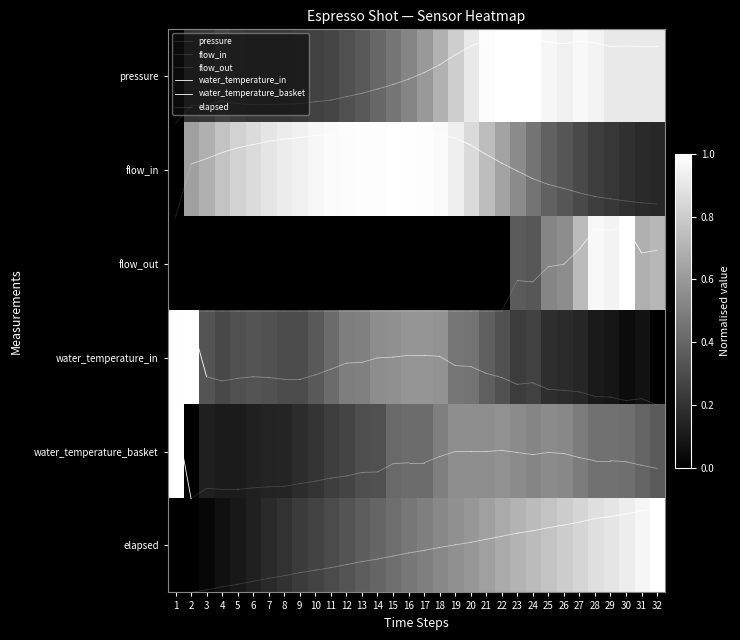

Reading left to right, extract all data points from this chart.

pressure: 0.0	0.2	0.2	0.3	0.2	0.2	0.2	0.2	0.2	0.3	0.3	0.3	0.4	0.4	0.5	0.5	0.6	0.7	0.8	0.9	1.0	1.0	1.0	1.0	1.0	0.9	1.0	1.0	0.9	0.9	0.9	0.9
flow_in: 0.0	0.6	0.7	0.8	0.8	0.9	0.9	0.9	0.9	1.0	1.0	1.0	1.0	1.0	1.0	1.0	1.0	1.0	0.9	0.9	0.7	0.6	0.5	0.5	0.4	0.3	0.3	0.2	0.2	0.2	0.2	0.2
flow_out: 0.0	0.0	0.0	0.0	0.0	0.0	0.0	0.0	0.0	0.0	0.0	0.0	0.0	0.0	0.0	0.0	0.0	0.0	0.0	0.0	0.0	0.0	0.4	0.3	0.5	0.6	0.7	1.0	1.0	1.0	0.7	0.7
water_temperature_in: 1.0	1.0	0.3	0.3	0.3	0.3	0.3	0.3	0.3	0.4	0.4	0.5	0.5	0.6	0.6	0.6	0.6	0.6	0.5	0.5	0.4	0.3	0.2	0.3	0.2	0.2	0.2	0.1	0.1	0.0	0.1	0.0
water_temperature_basket: 1.0	0.0	0.1	0.1	0.1	0.1	0.1	0.1	0.2	0.2	0.2	0.3	0.3	0.3	0.4	0.4	0.4	0.5	0.6	0.6	0.6	0.6	0.5	0.5	0.5	0.5	0.5	0.4	0.4	0.4	0.4	0.4
elapsed: 0.0	0.0	0.0	0.1	0.1	0.1	0.2	0.2	0.2	0.3	0.3	0.3	0.4	0.4	0.4	0.5	0.5	0.5	0.6	0.6	0.6	0.7	0.7	0.7	0.8	0.8	0.8	0.9	0.9	0.9	1.0	1.0